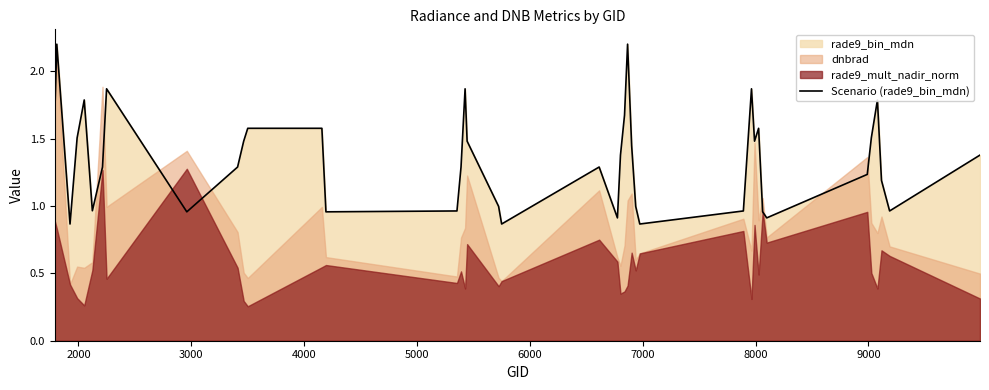

How many interior local valleys (lower than both neighbors) does the data have?

10